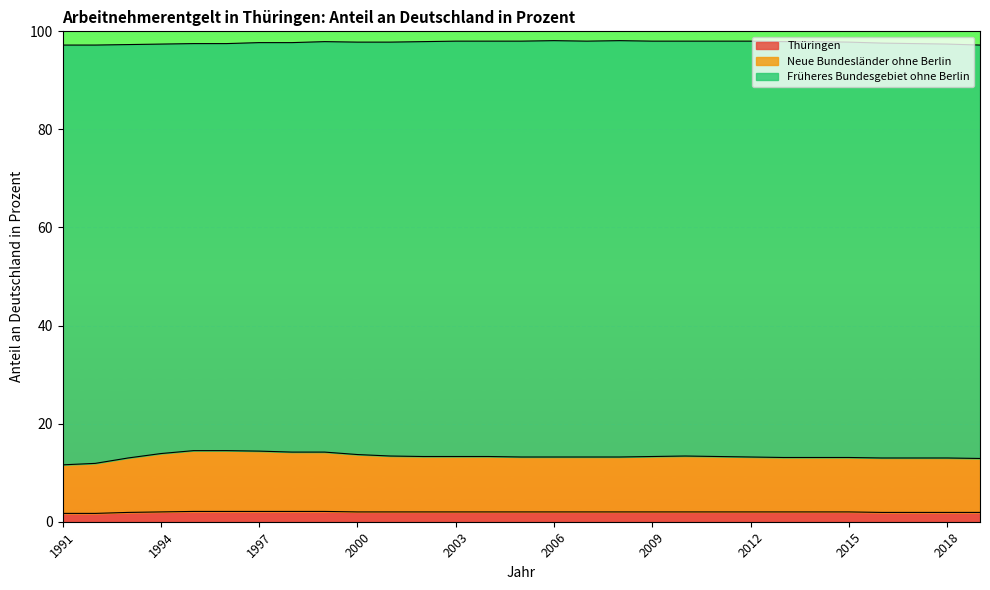

At which label is Neue Bundesländer ohne Berlin closest to 13?

1993